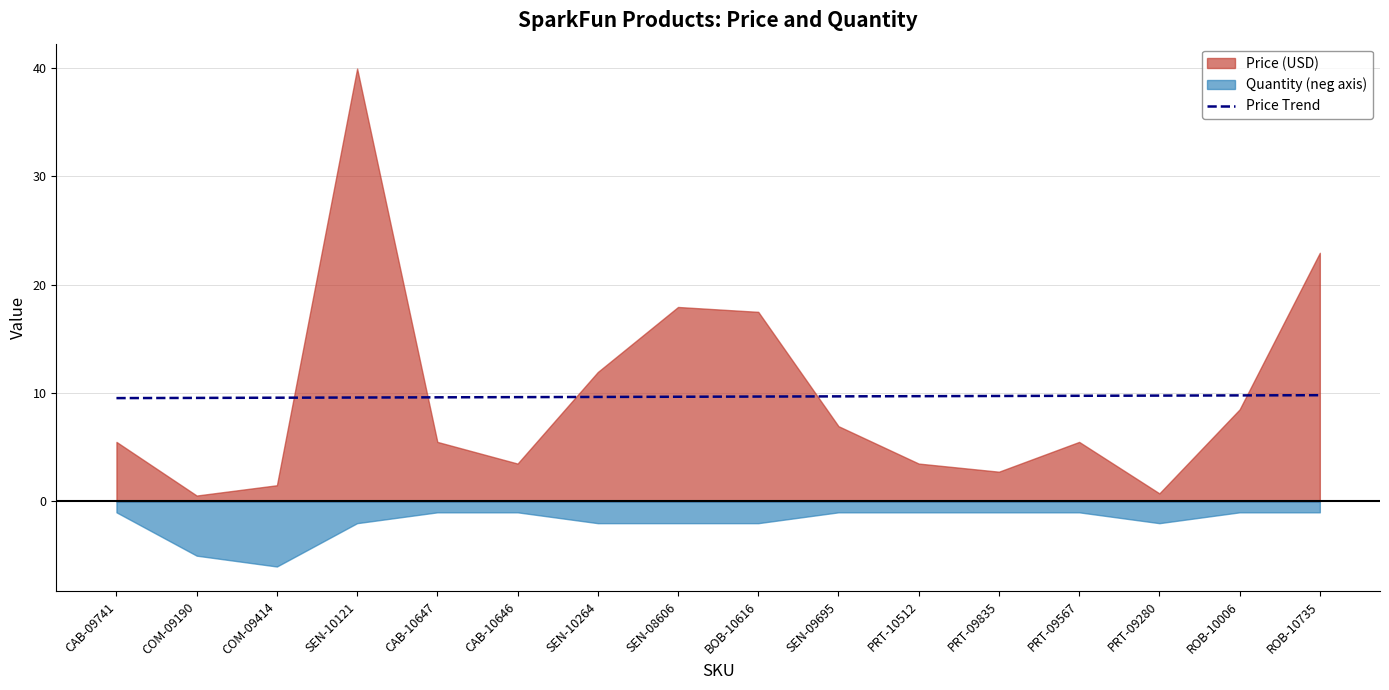

Is it true that Price Trend equals 4.2 at CAB-09741?

False